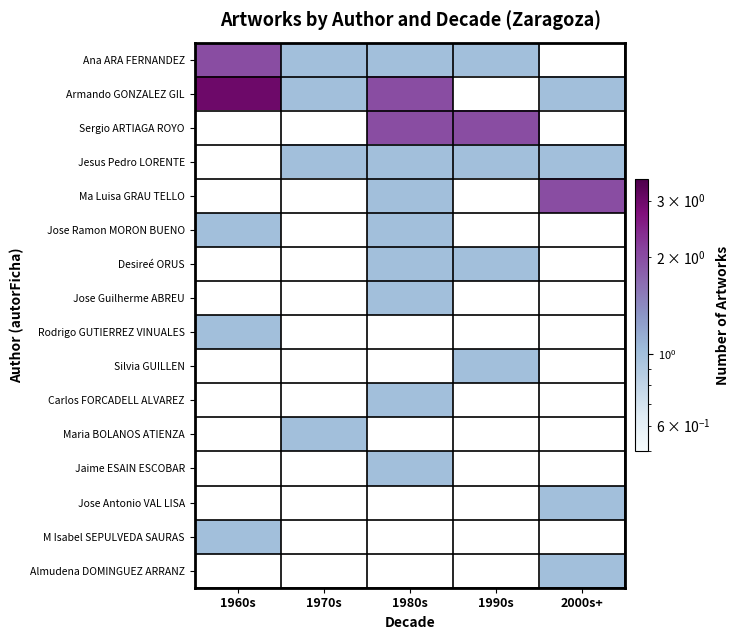

Count the number of categories in the chart.

5